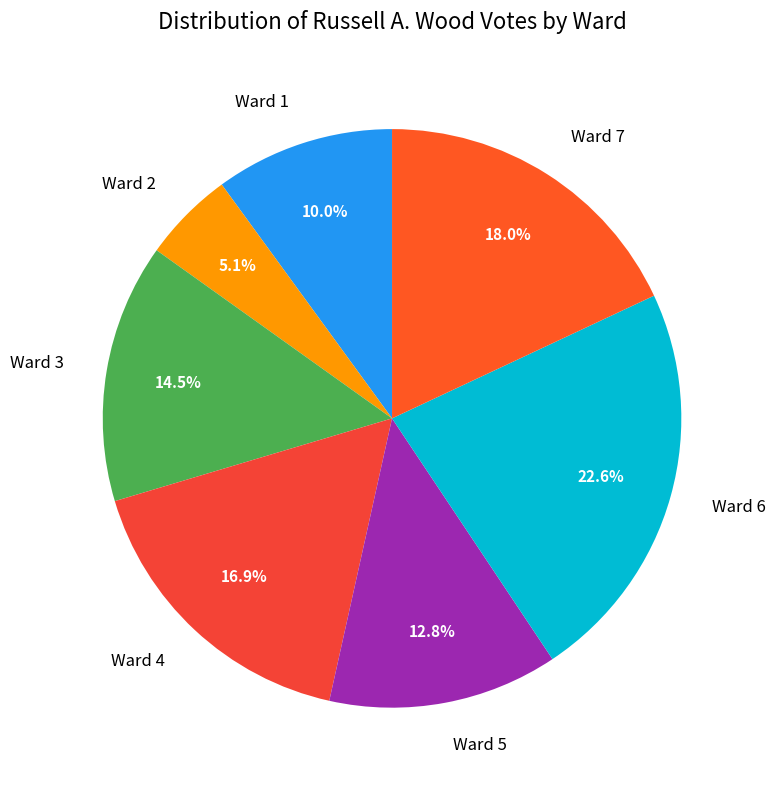

Which slice is the largest?

Ward 6